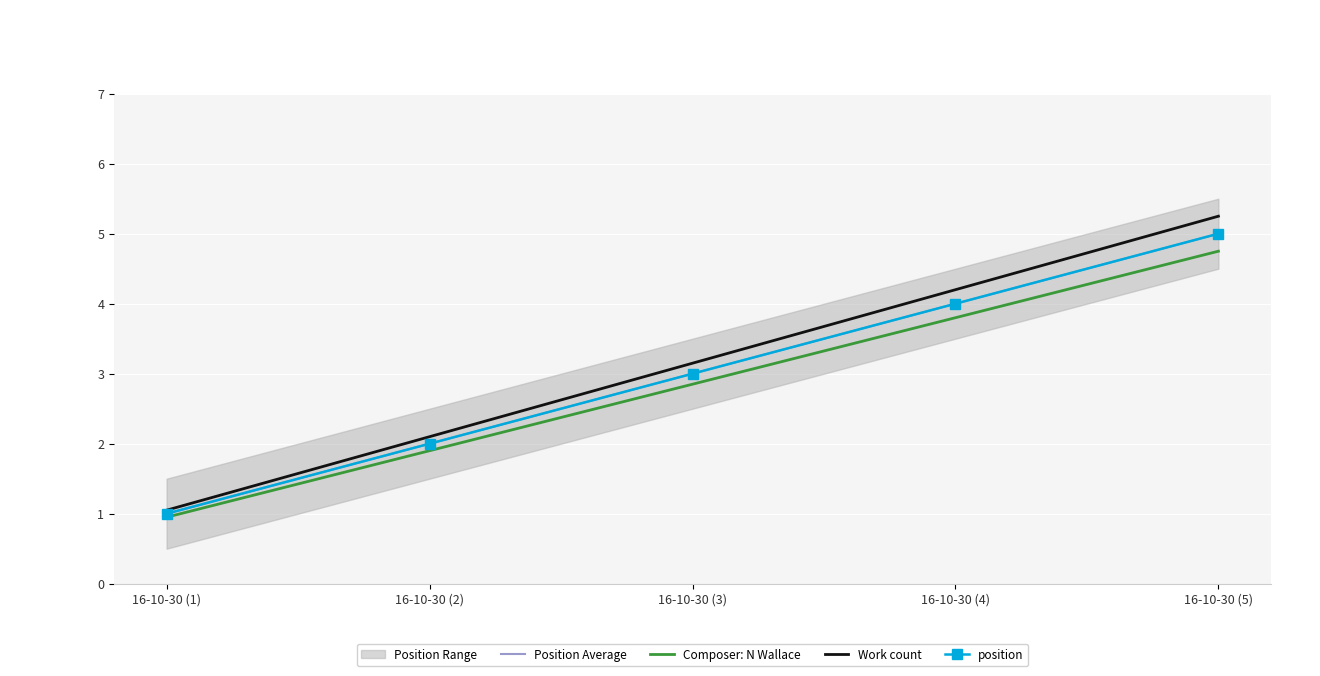

True or false: position and Work count intersect in this chart.

False